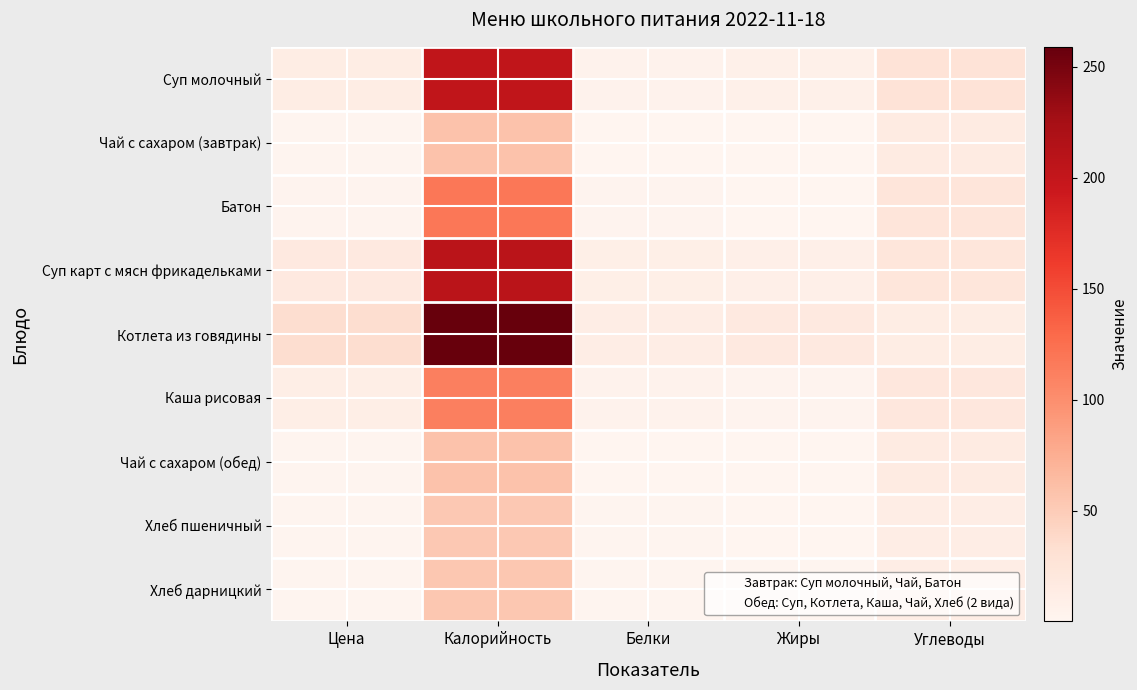

What is the total value across all series at Цена?

83.9